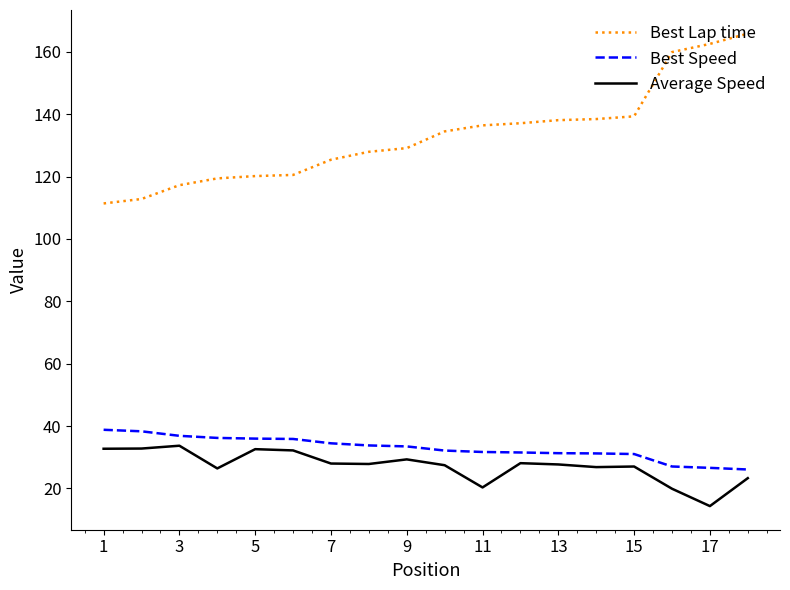

Which series has the largest total across all categories?

Best Lap time